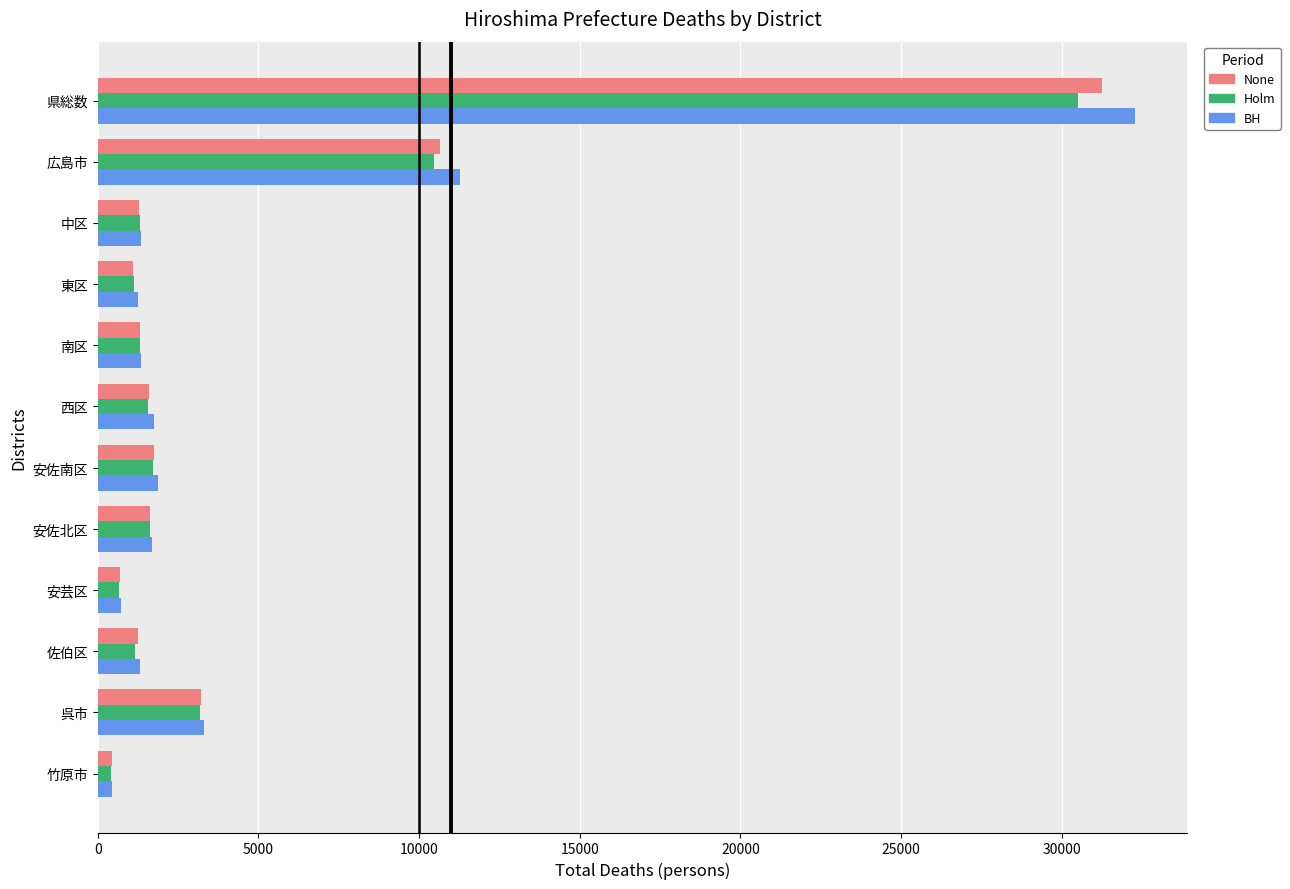

What is the difference between the second highest and minimum values in the None series?

10197